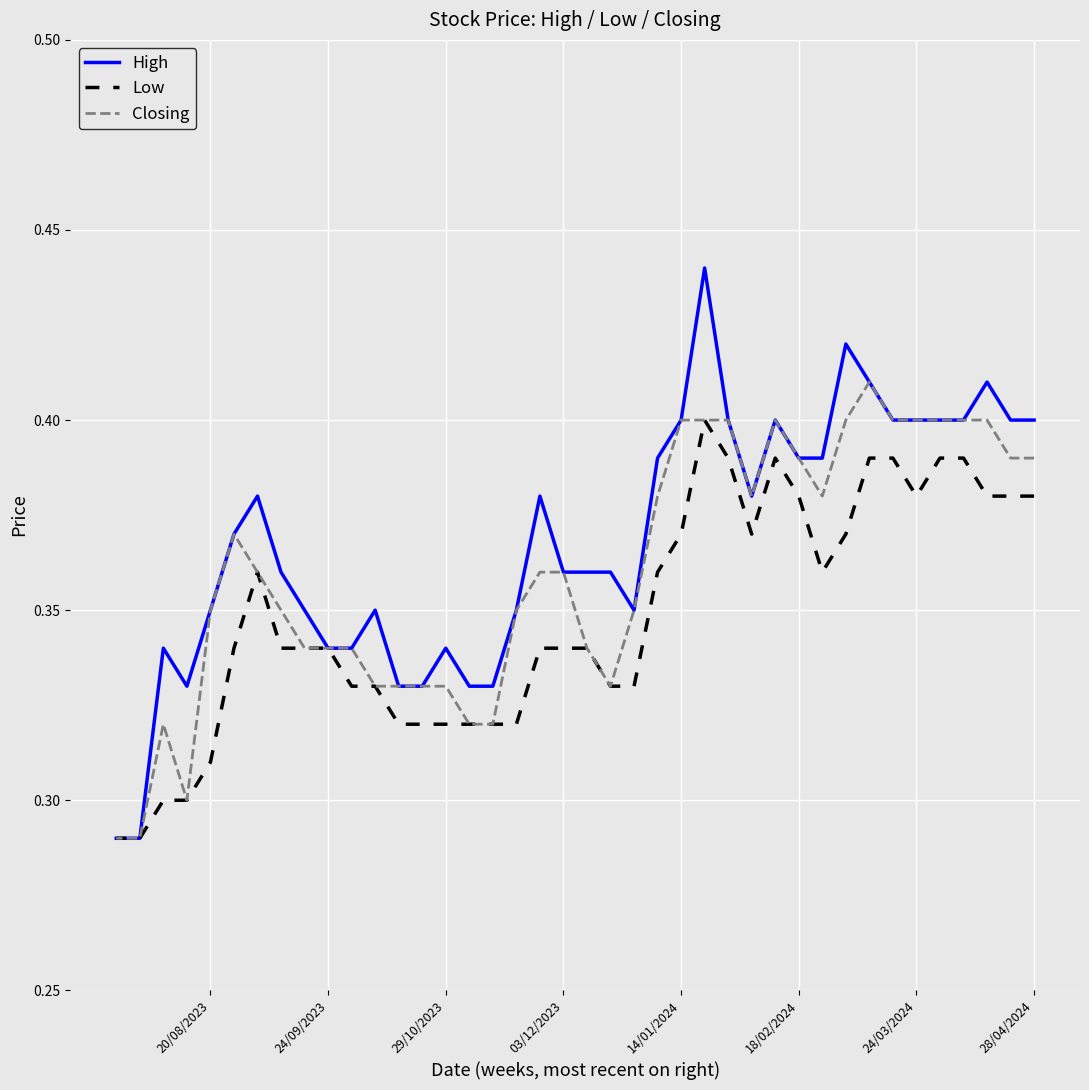

List the series in order of their overall mean, highest first.

High, Closing, Low